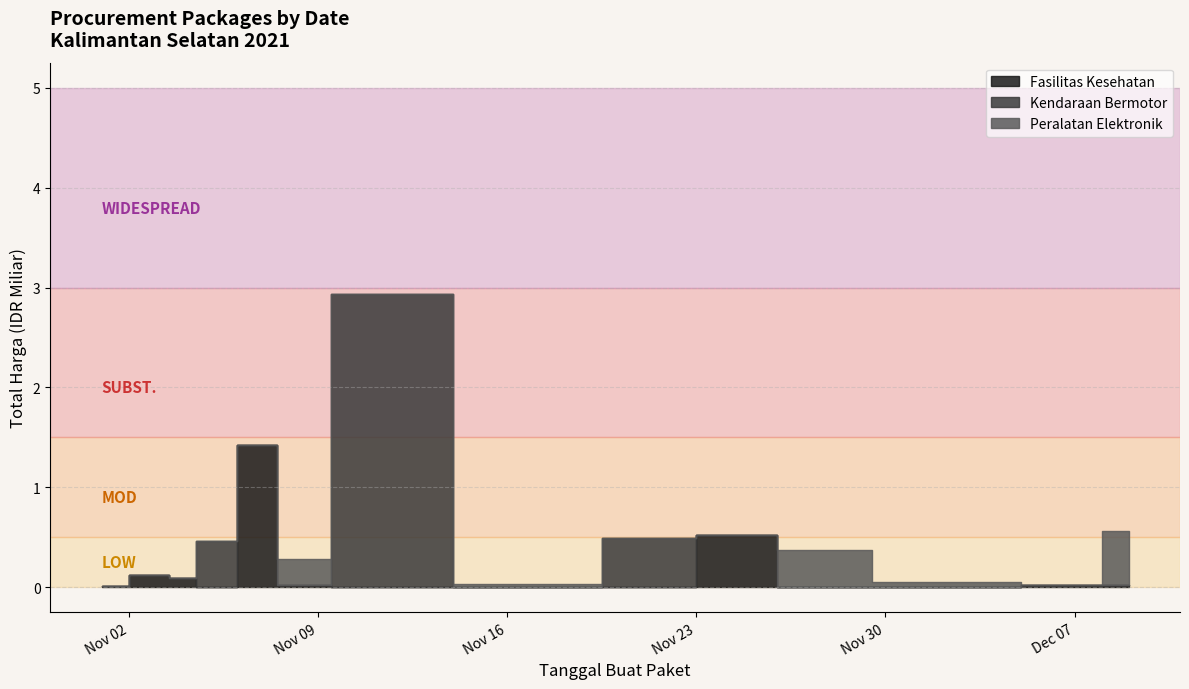

At which label does Kendaraan Bermotor reach its minimum?

2021-11-07